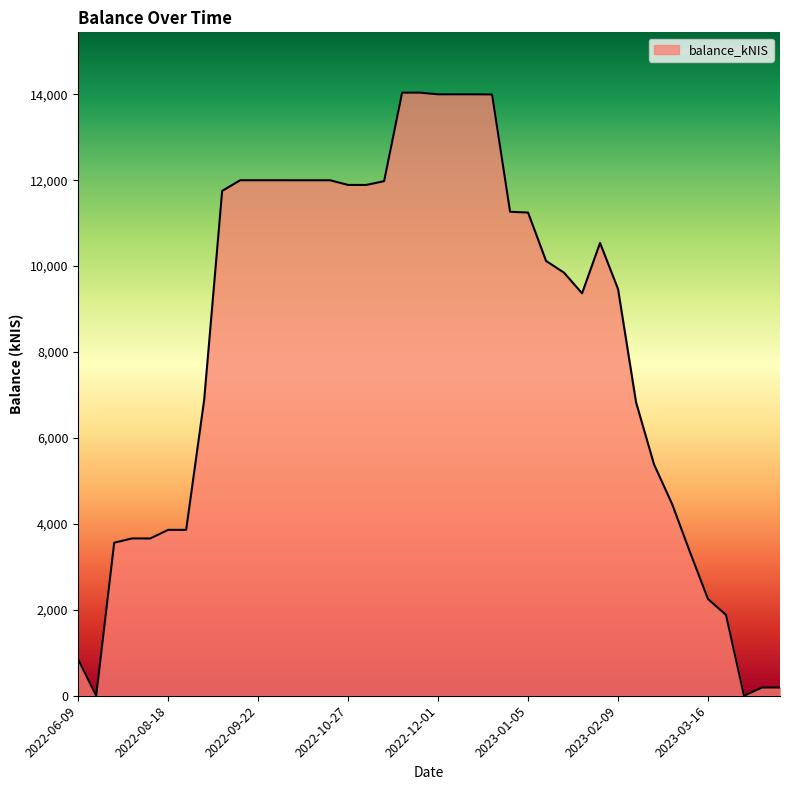

Count the number of data series in this chart.

1